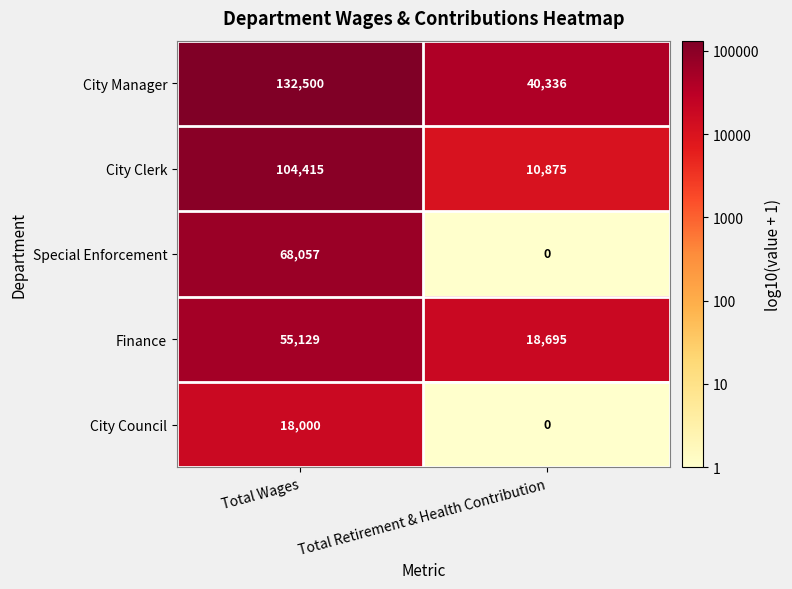

What is the sum of the Special Enforcement values at Total Retirement & Health Contribution and Total Wages?

68057